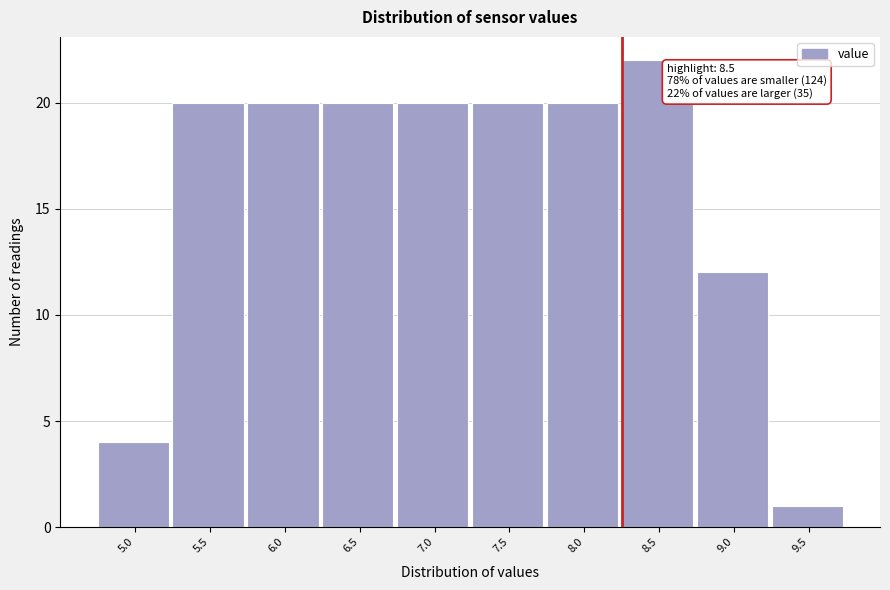

Reading right to left, list all the values displayed in this chart.

1	12	22	20	20	20	20	20	20	4